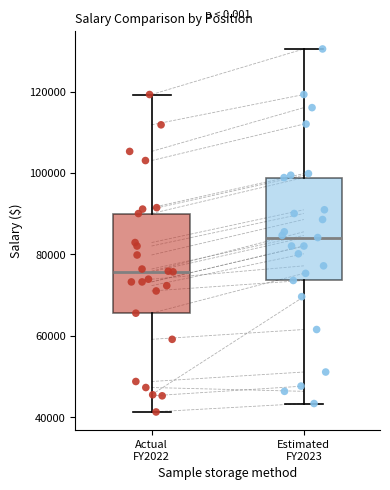

Reading left to right, transcribe this box plot: for each box, give where its median line is, the range the box spans, and where its two whiskers end, as read against the y-axis. The values are not printed on the chart, so give them approximately, as read against the axis.

Actual FY2022: median 76000, box 66000 to 90000, whiskers 42000 to 120000
Estimated FY2023: median 84000, box 74000 to 98000, whiskers 44000 to 130000